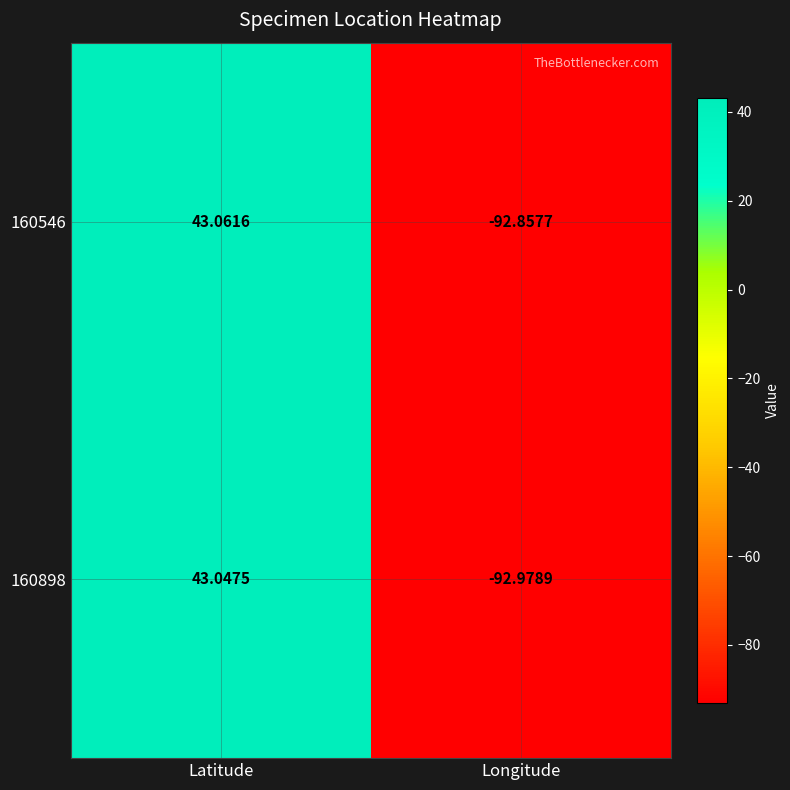

Which series has the widest spread of values?

160898